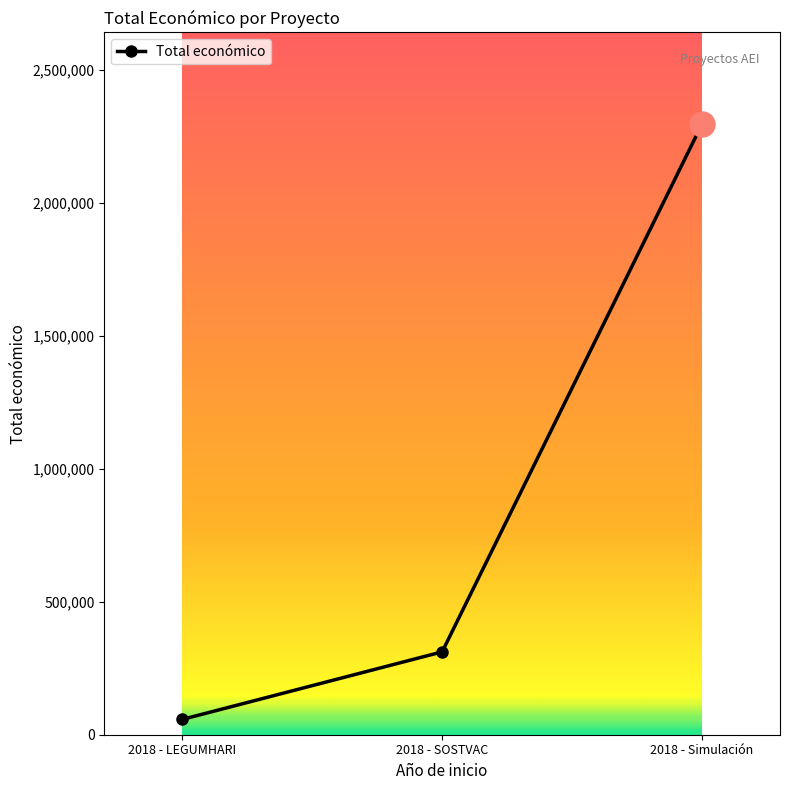

How many data points does each series have?

3